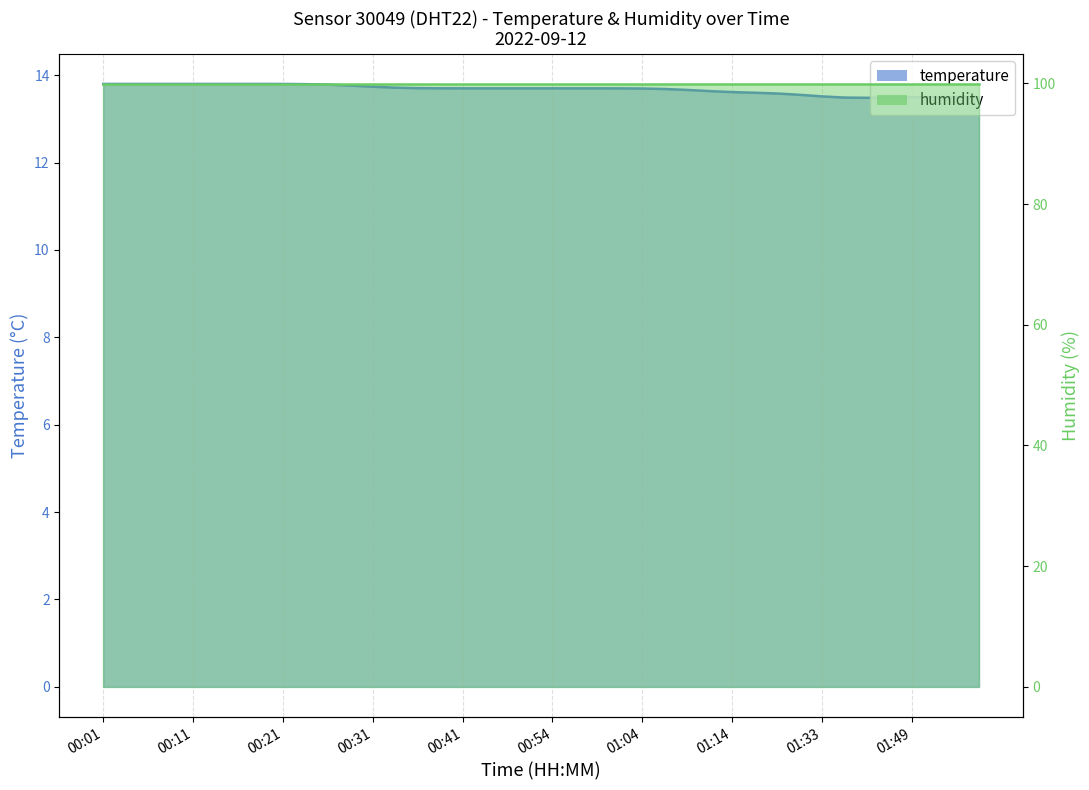

Reading left to right, list all the values displayed in this chart.

13.8	13.8	13.8	13.8	13.8	13.8	13.8	13.8	13.8	13.8	13.8	13.8	13.7	13.7	13.7	13.7	13.7	13.7	13.7	13.7	13.7	13.7	13.7	13.7	13.7	13.7	13.7	13.6	13.6	13.6	13.6	13.6	13.5	13.5	13.5	13.5	13.5	13.5	13.5	13.5